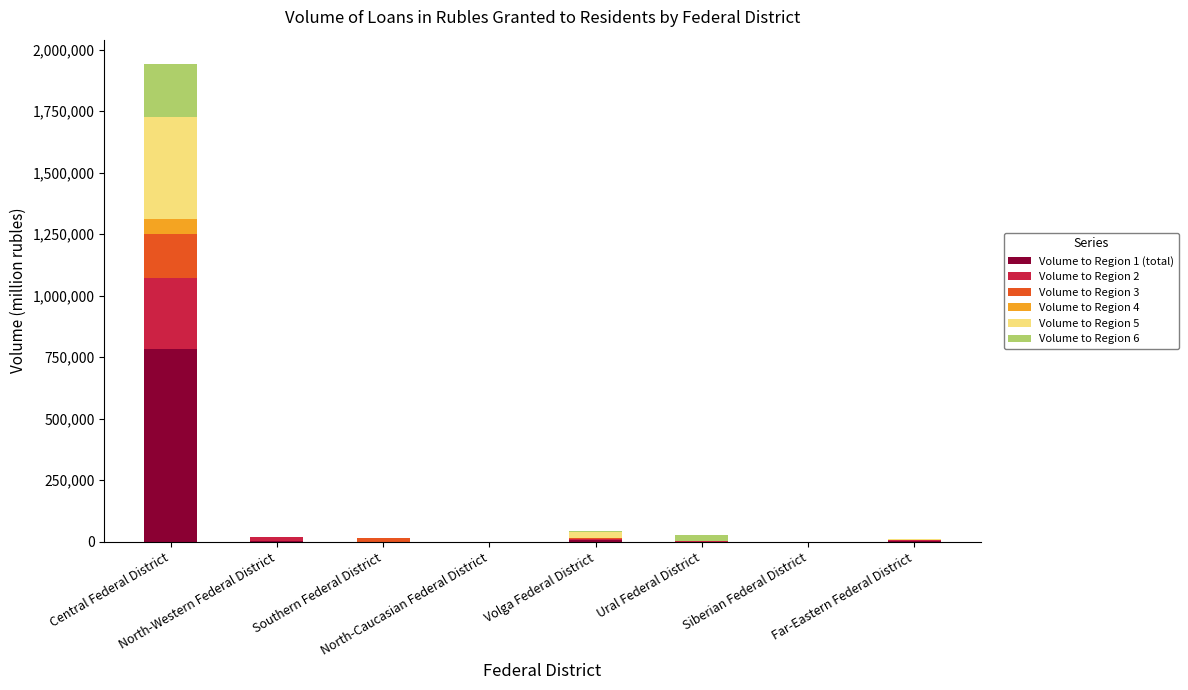

What is the sum of the Volume to Region 1 (total) values at Far-Eastern Federal District and Siberian Federal District?

4787